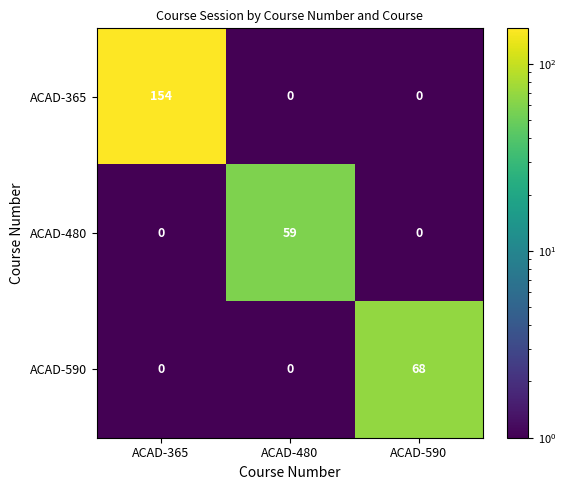

Is it true that ACAD-365 equals 81 at ACAD-590?

False